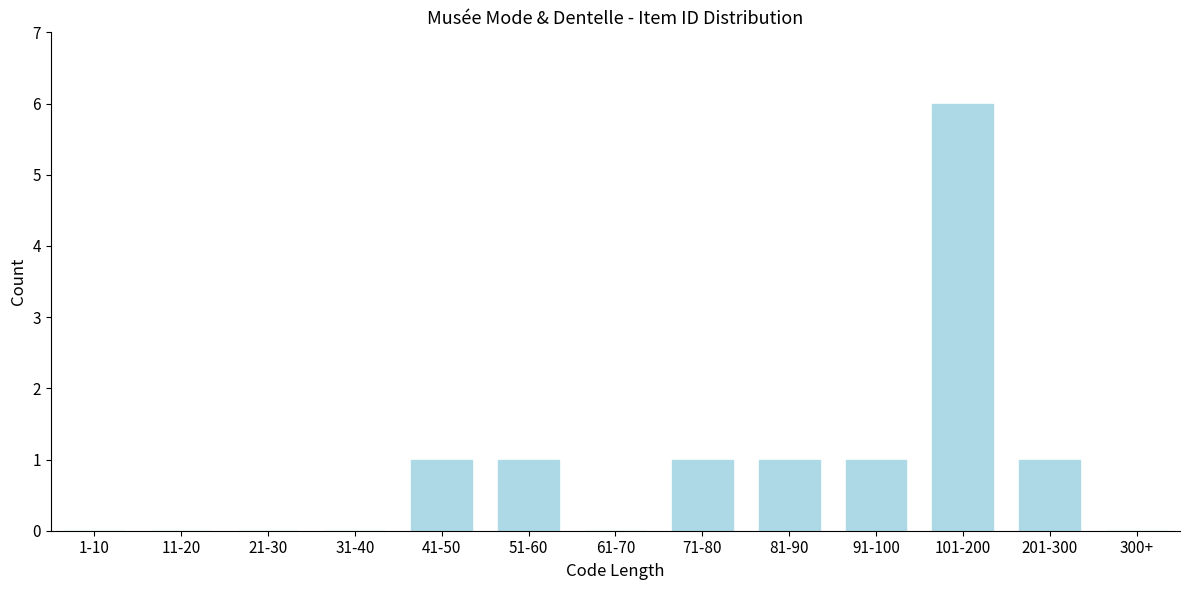

Reading left to right, extract all data points from this chart.

1-10=0	11-20=0	21-30=0	31-40=0	41-50=1	51-60=1	61-70=0	71-80=1	81-90=1	91-100=1	101-200=6	201-300=1	300+=0